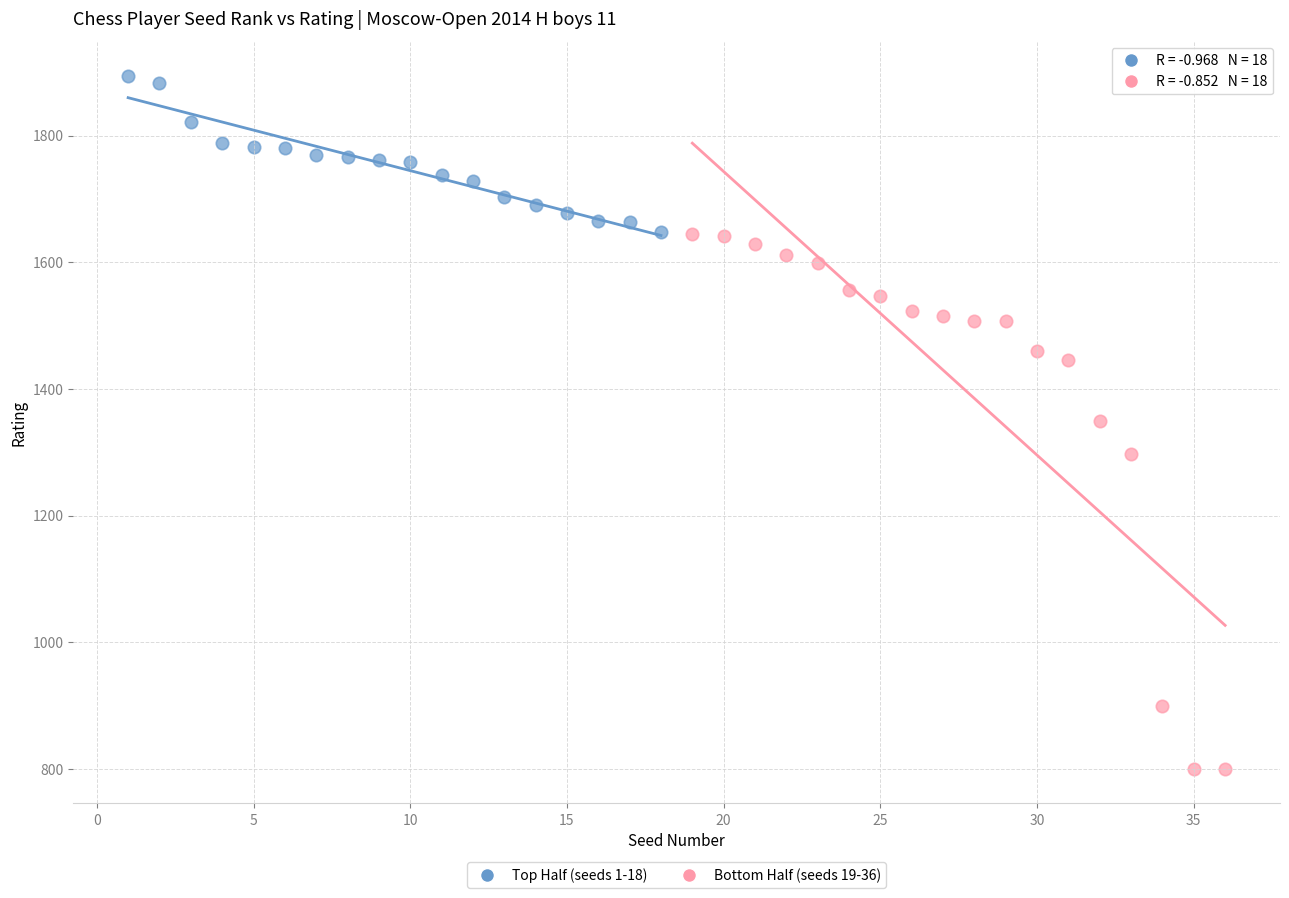

Which series has the widest spread of Y values?

Bottom Half (seeds 19-36)